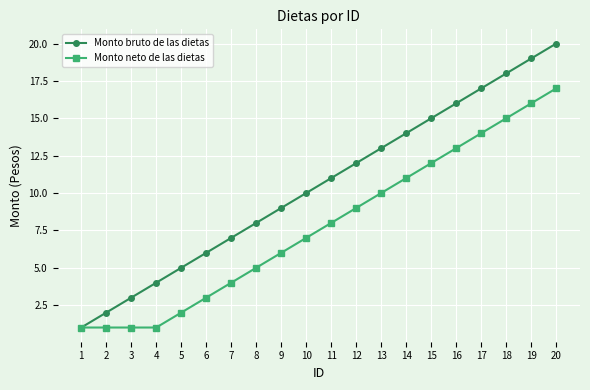

What is the total value across all series at 4?

5